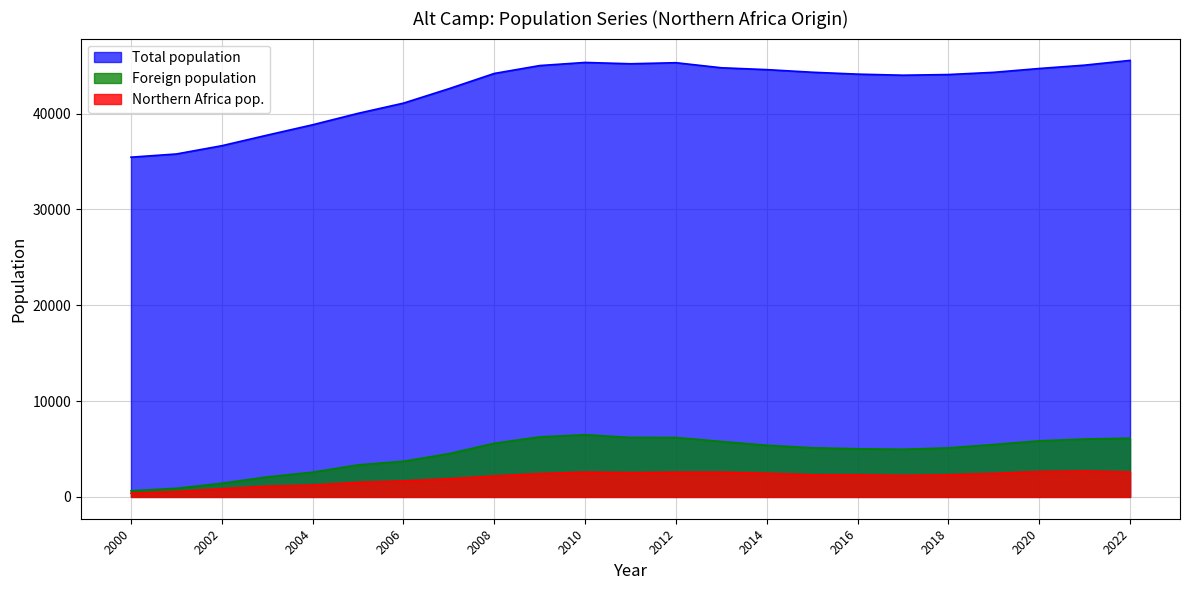

Where is Northern Africa pop. nearest to the value 1546?

2005